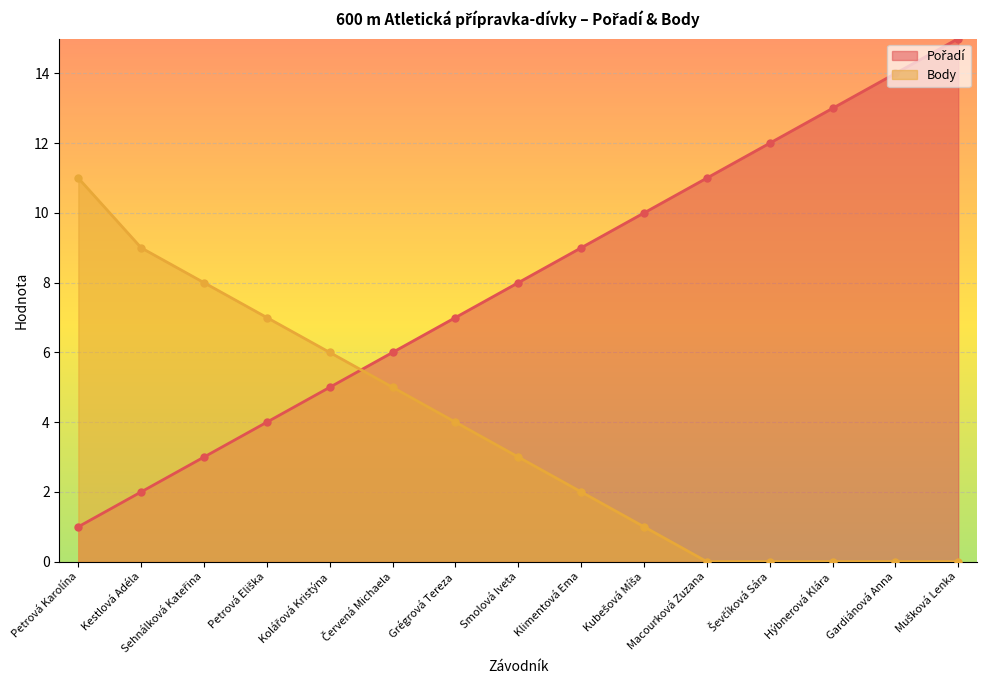

How many intersections are there between Pořadí and Body?

1